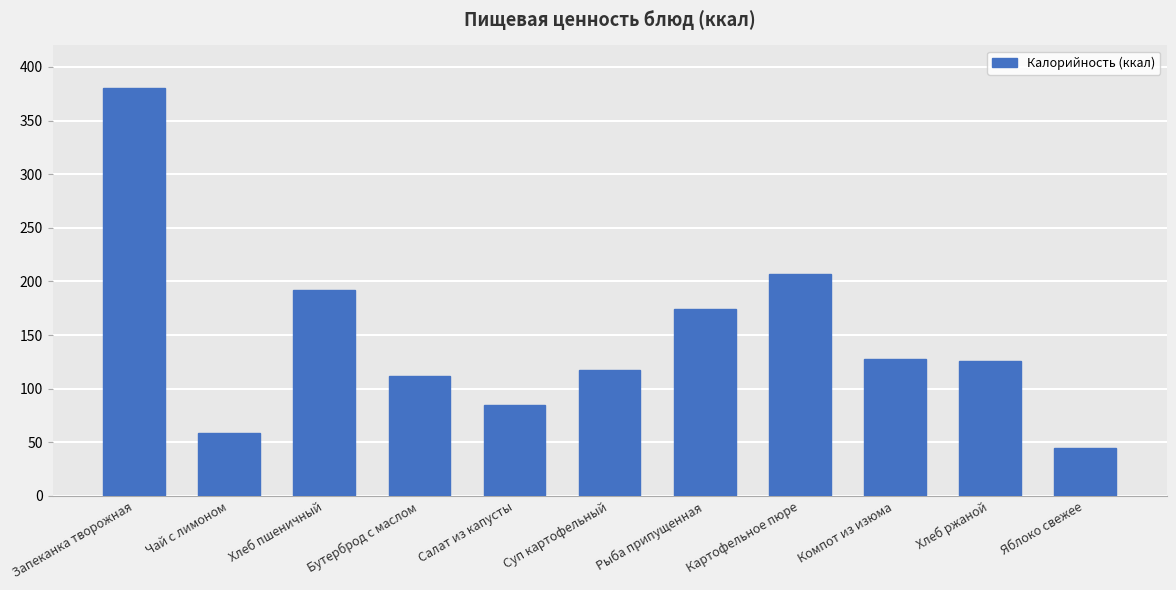

How many values are below 126?

5